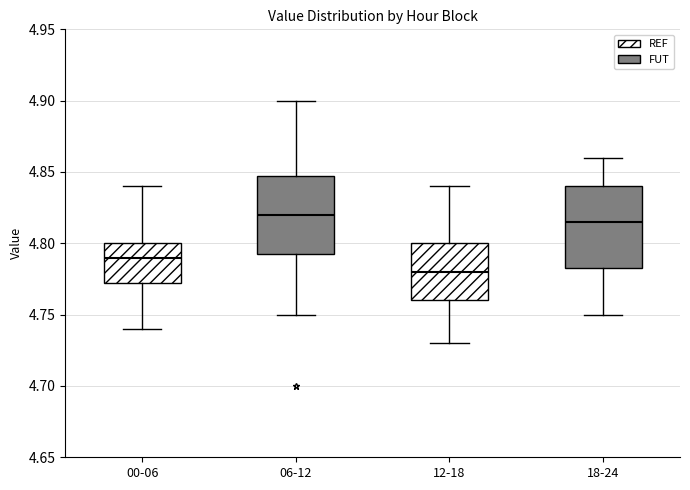

Reading left to right, transcribe this box plot: for each box, give where its median line is, the range the box spans, and where its two whiskers end, as read against the y-axis. The values are not printed on the chart, so give them approximately, as read against the axis.

00-06: median 4.790, box 4.775 to 4.800, whiskers 4.740 to 4.840
06-12: median 4.820, box 4.795 to 4.850, whiskers 4.750 to 4.900
12-18: median 4.780, box 4.760 to 4.800, whiskers 4.730 to 4.840
18-24: median 4.815, box 4.785 to 4.840, whiskers 4.750 to 4.860